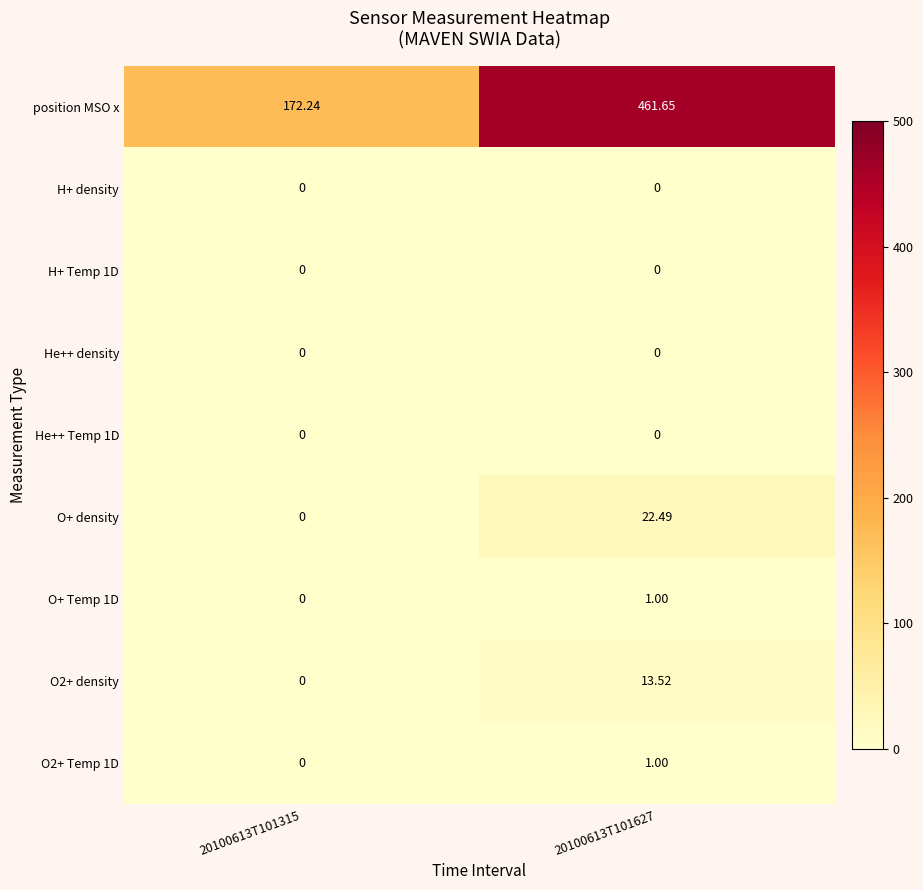

Which series has the largest total across all categories?

position MSO x